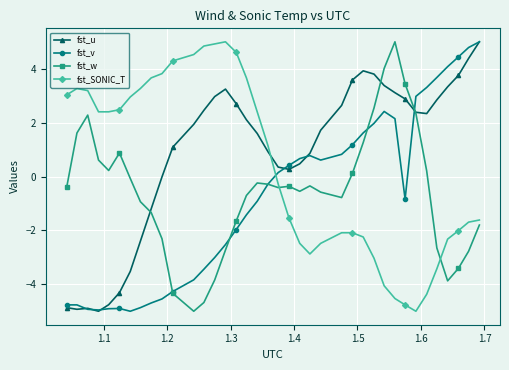

What is the value of the fst_u point at the 5th from the left?

-4.8